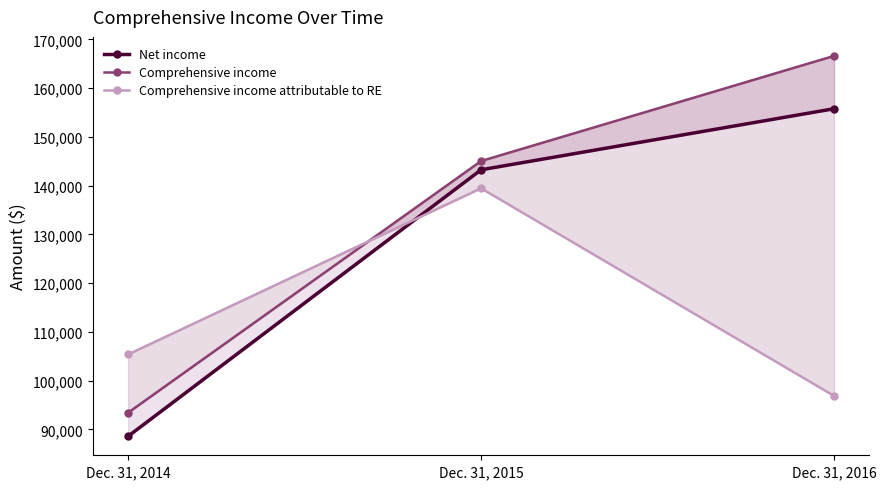

Which label corresponds to the largest value in the chart?

Dec. 31, 2016